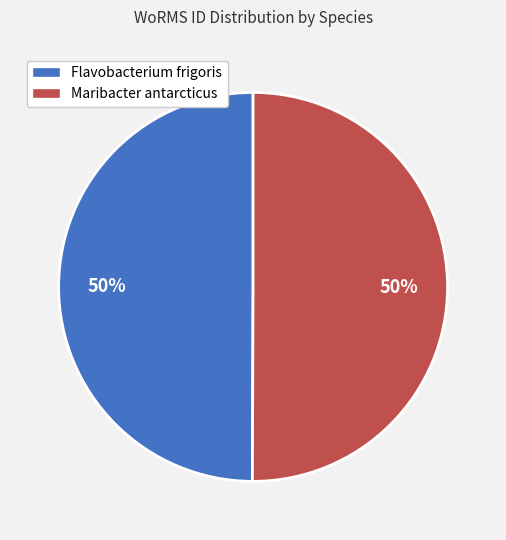

To the nearest percent, what percentage of the pie is Maribacter antarcticus?

50%